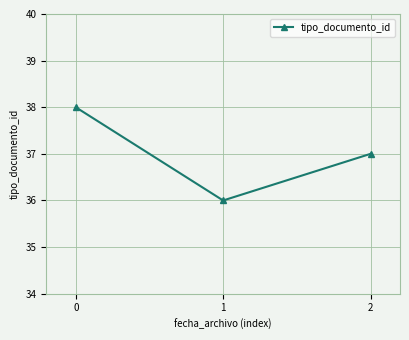

Reading left to right, list all the values displayed in this chart.

0=38	1=36	2=37